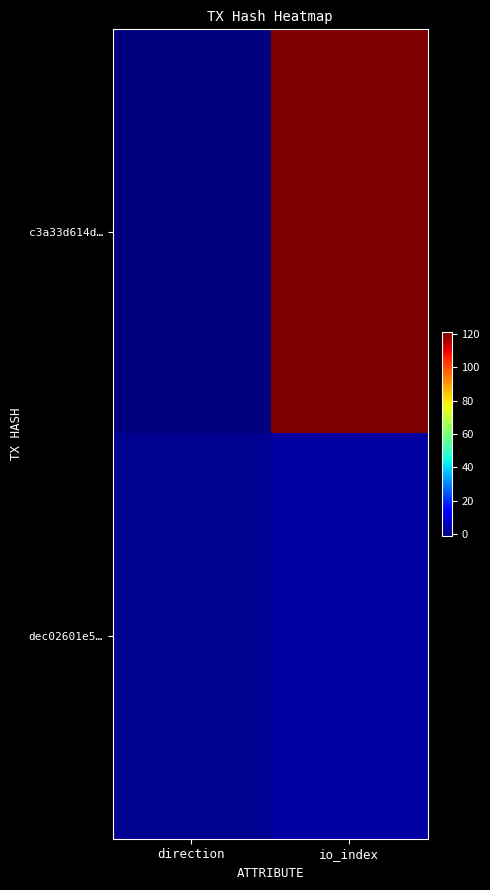

Between direction and io_index, which is larger?

io_index